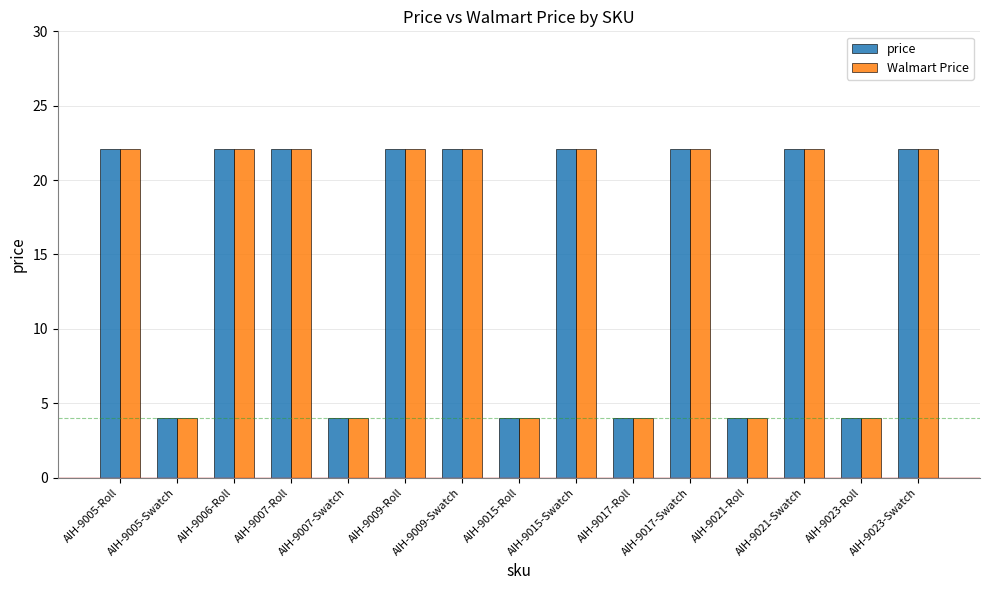

What is the average value of the Walmart Price series?

14.8